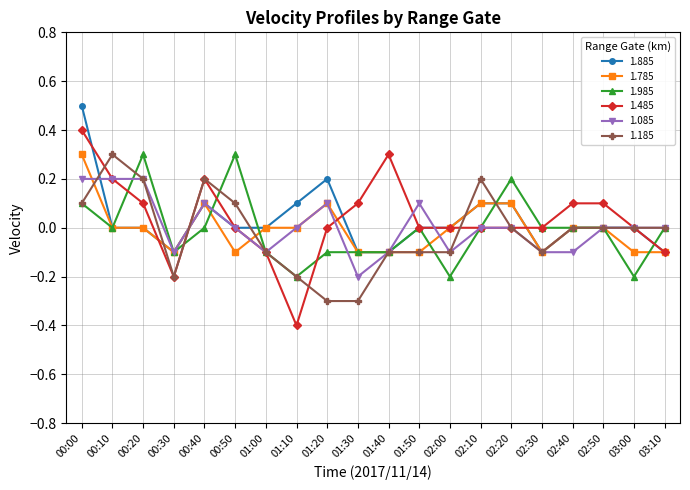

Where is the first local maximum for 1.185?

00:10